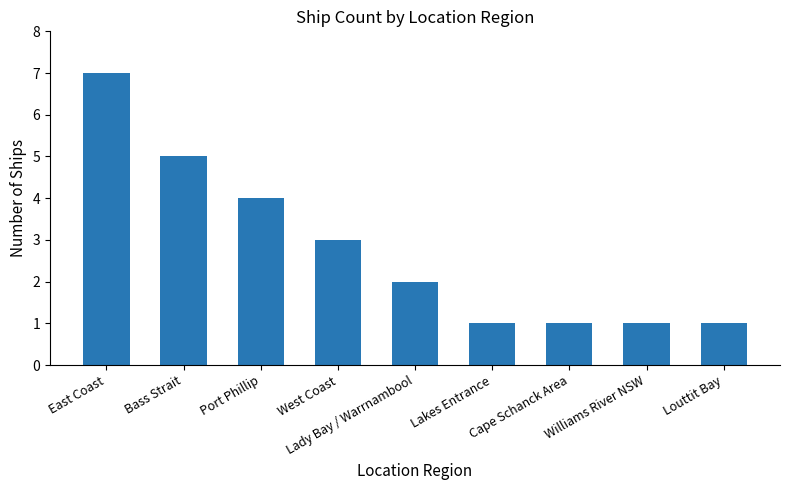

What is the sum of all values?

25